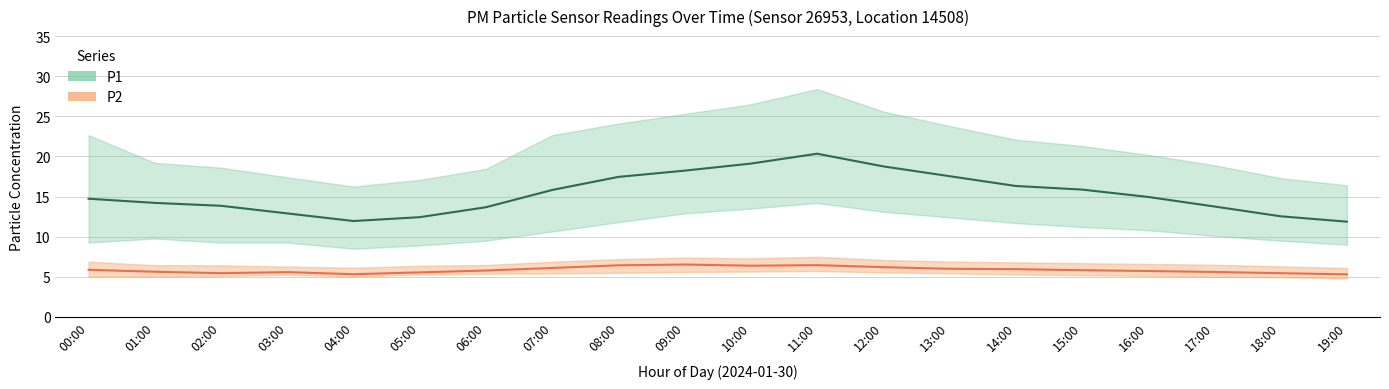

True or false: P1 has a value of 13.8 at 17:00.

True